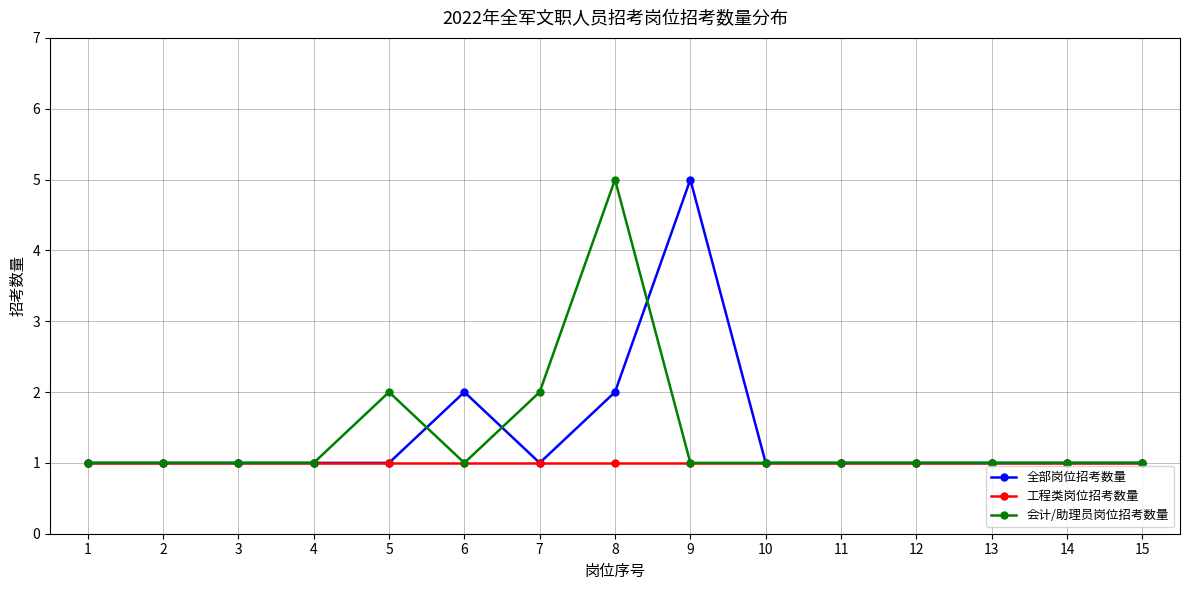

At which label does 全部岗位招考数量 reach its peak?

9